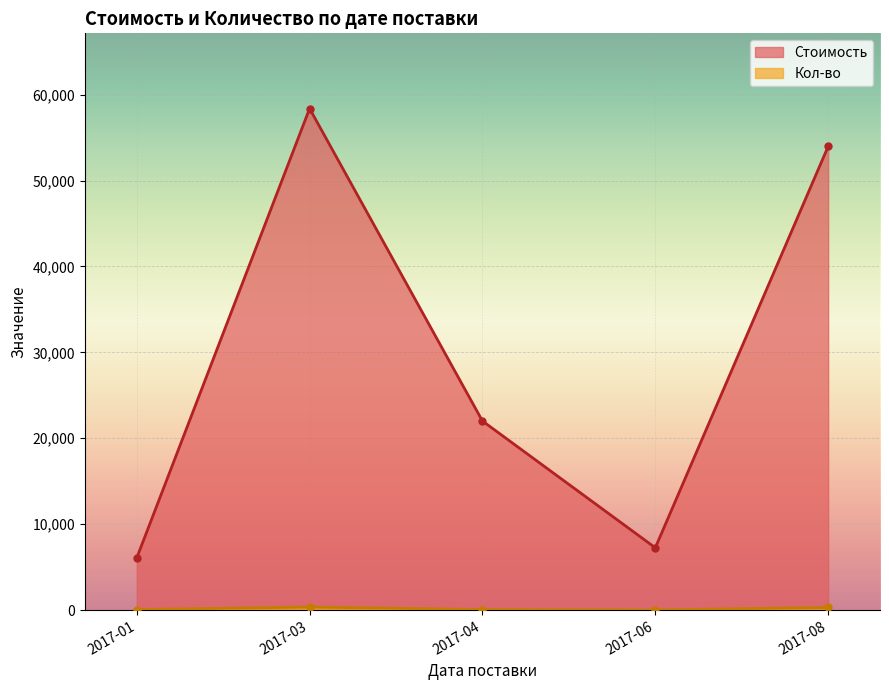

The value of Кол-во at 2017-08-01 is 13.5. True or false?

False